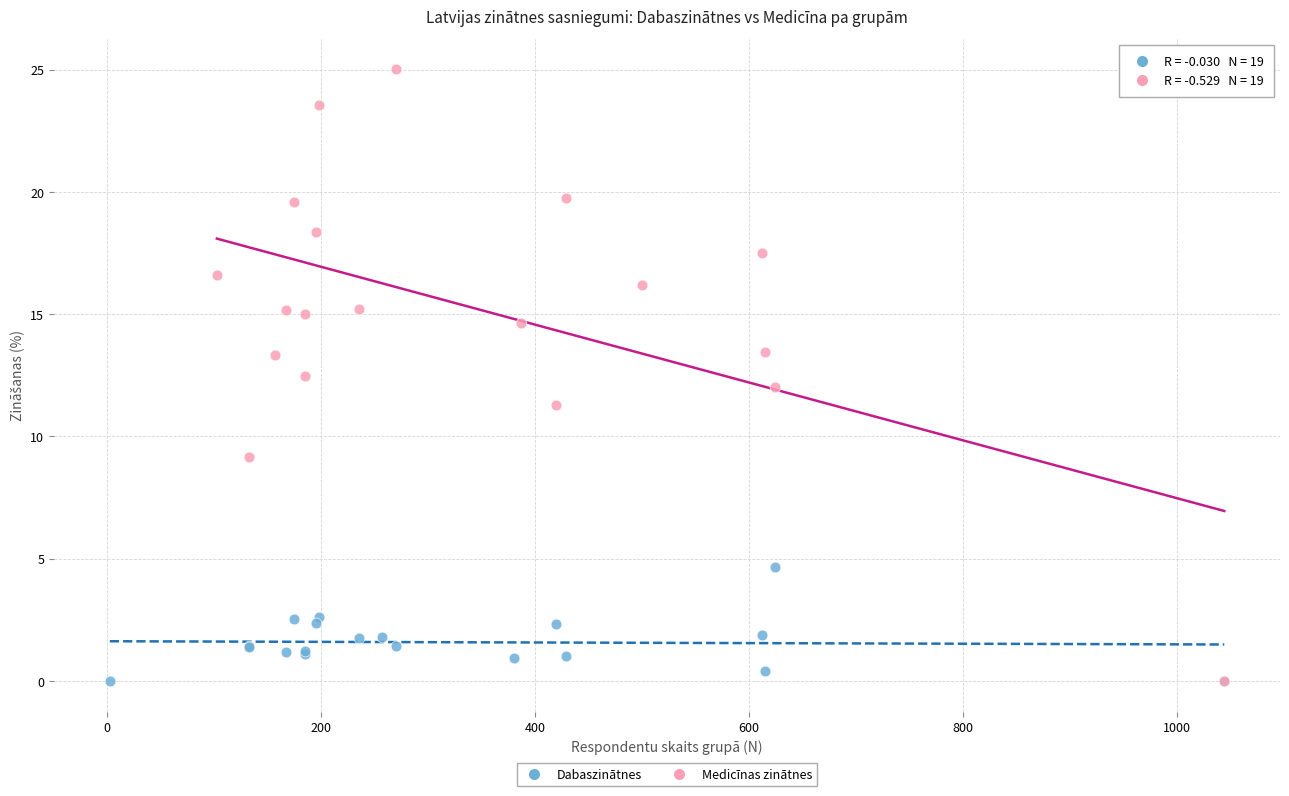

Which series reaches the maximum Y coordinate?

Medicīnas zinātnes